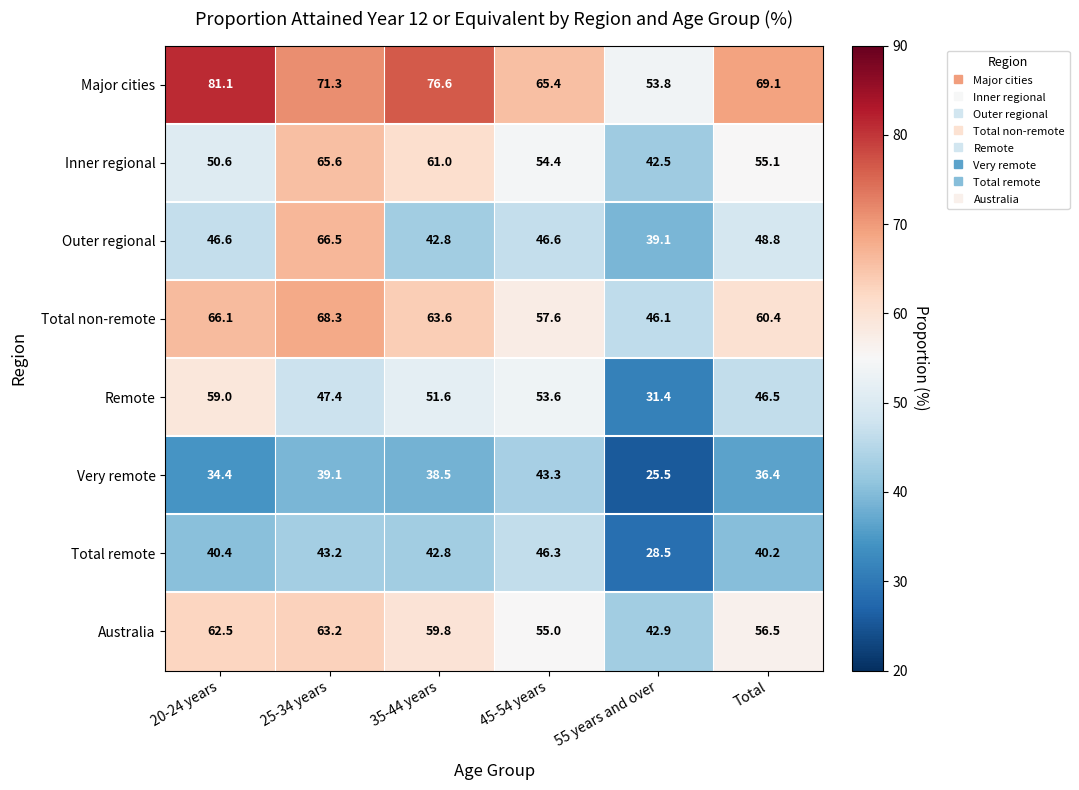

True or false: Remote has a value of 47.4 at 25-34 years.

True